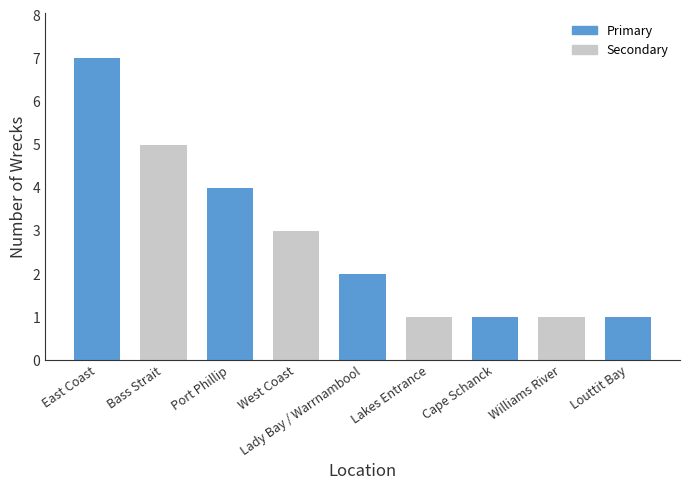

What is the average value?

3